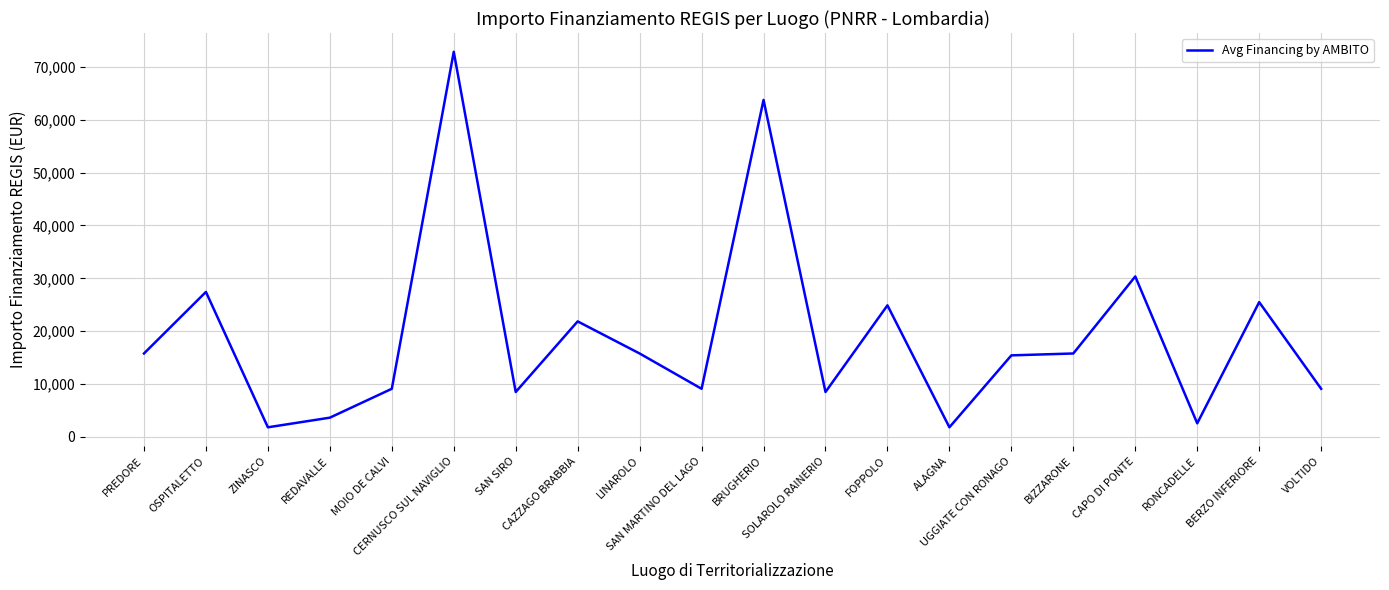

Is it true that the value at PREDORE is 15782?

True